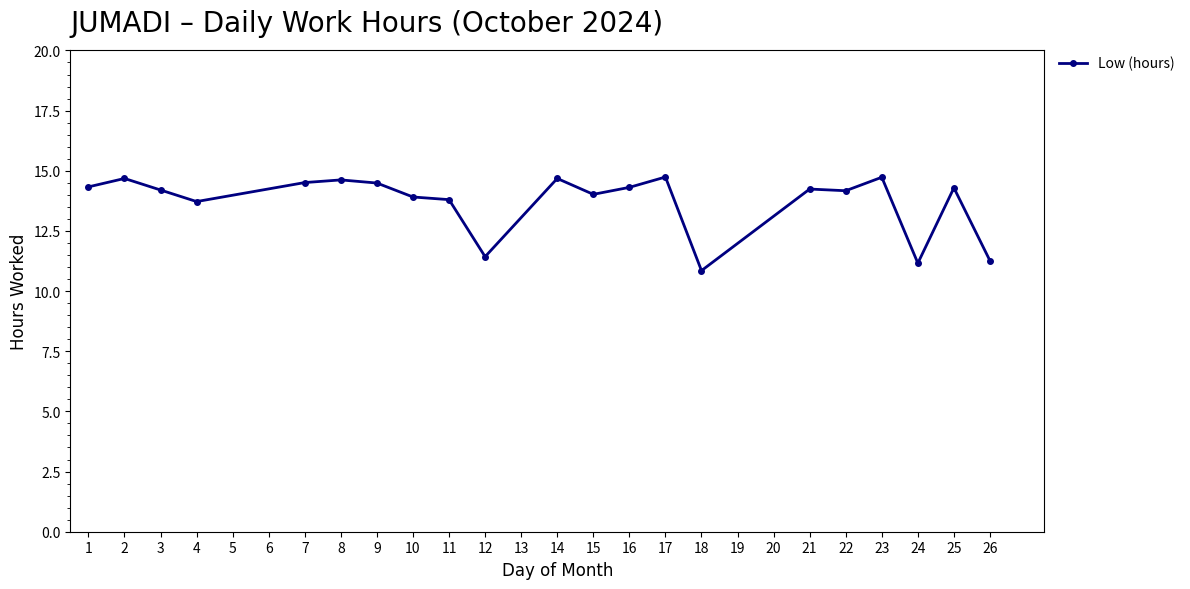

Where does the data first go above 14?

1